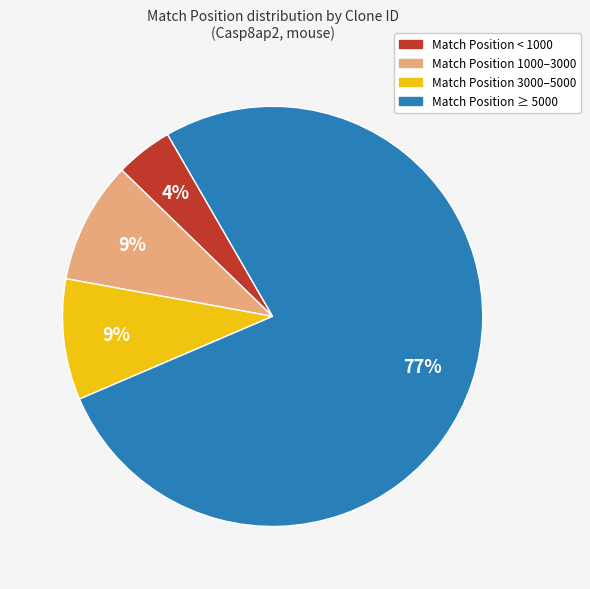

Is there a majority slice in this chart?

Yes